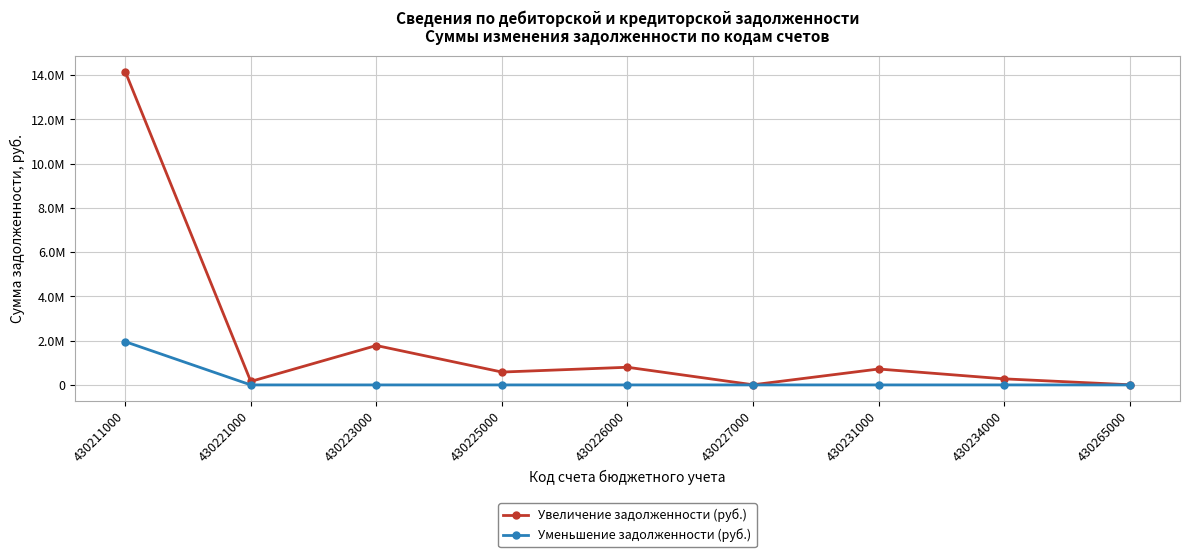

The value of Уменьшение задолженности (руб.) at 430211000 is 2846822.6. True or false?

False